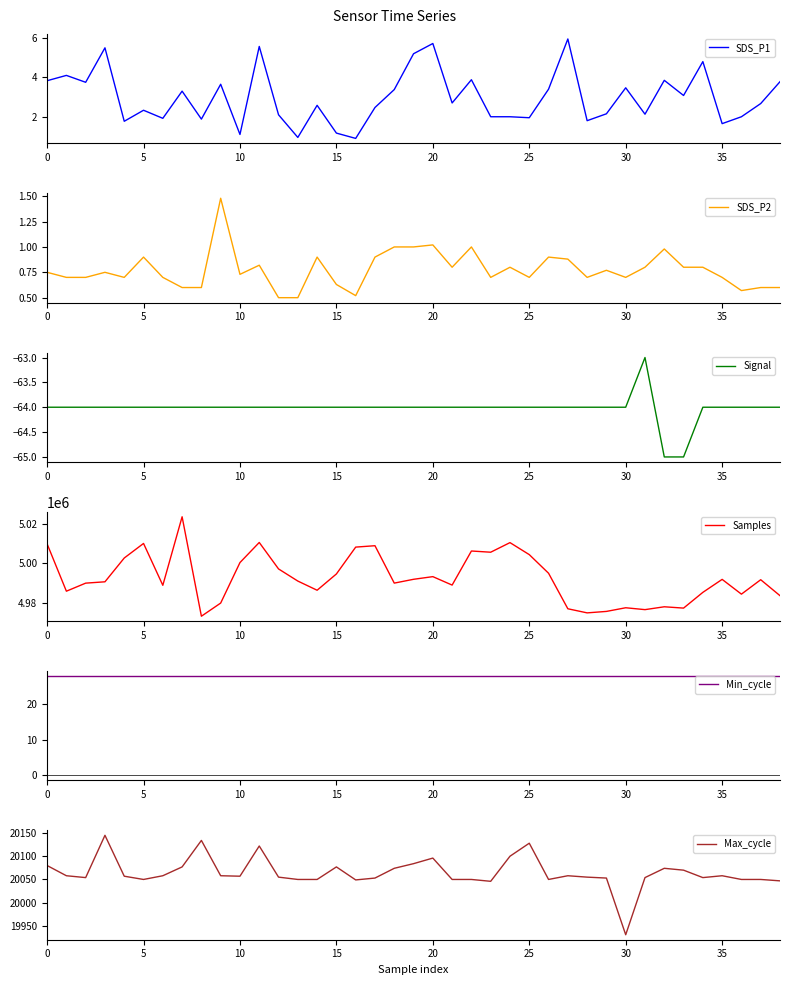

Where is SDS_P1 nearest to the value 3?

33